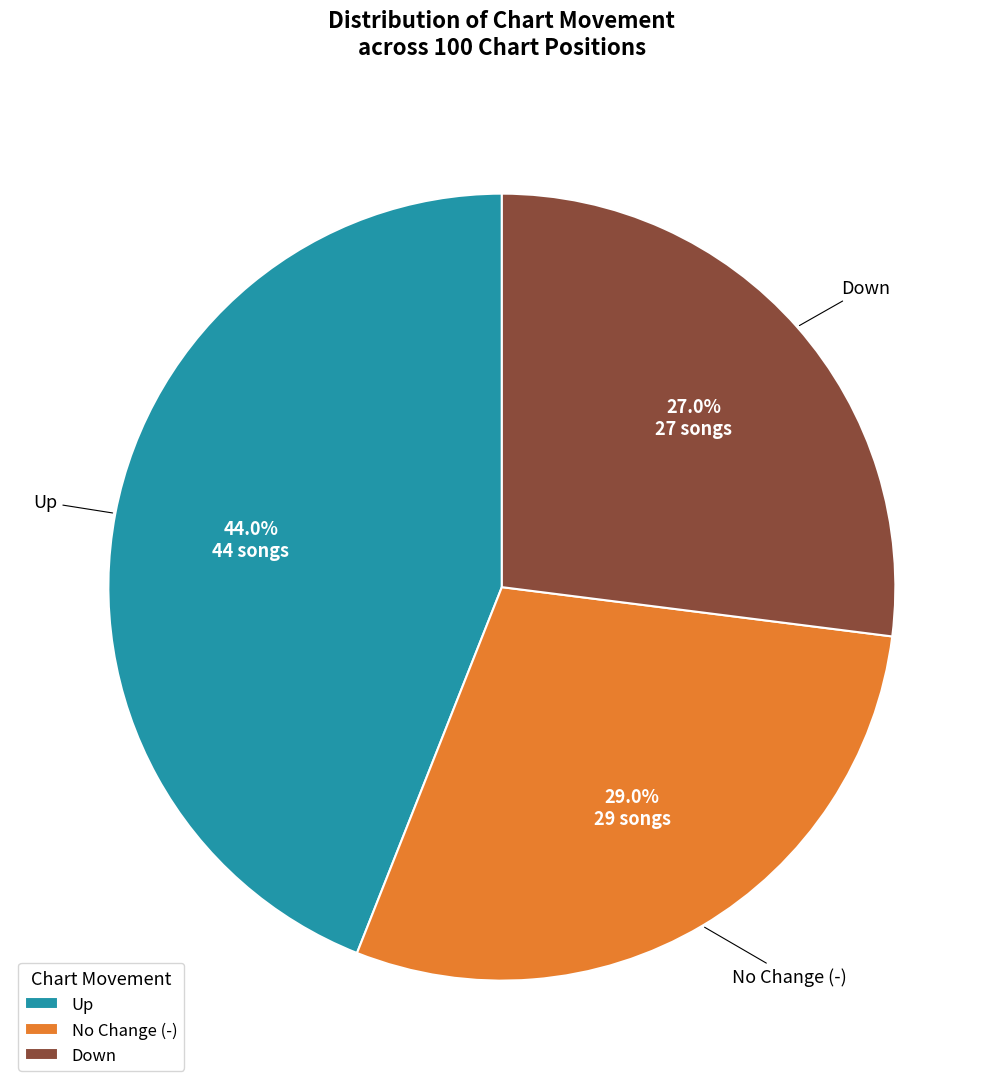

How many segments does this pie chart have?

3